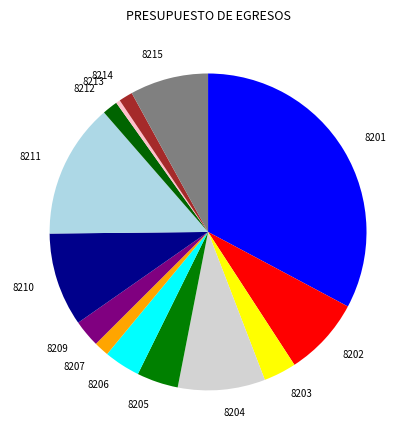

True or false: 8211 accounts for 14% of the total.

True